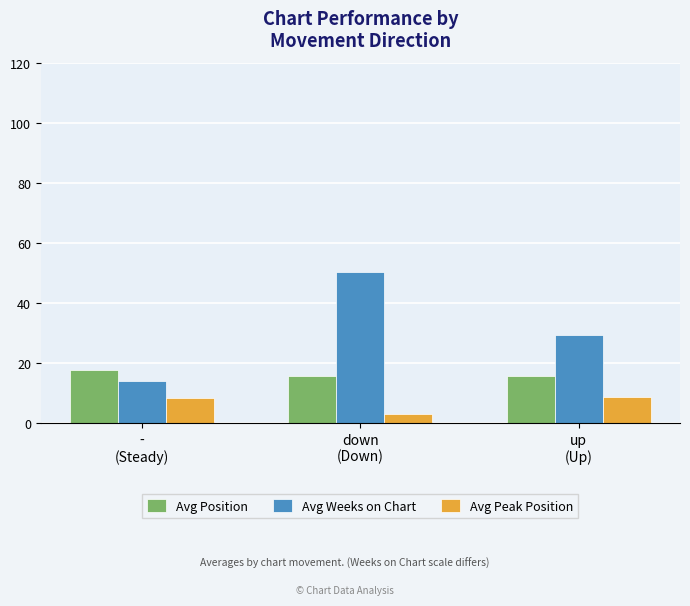

How many data points in Avg Peak Position are above 8?

2